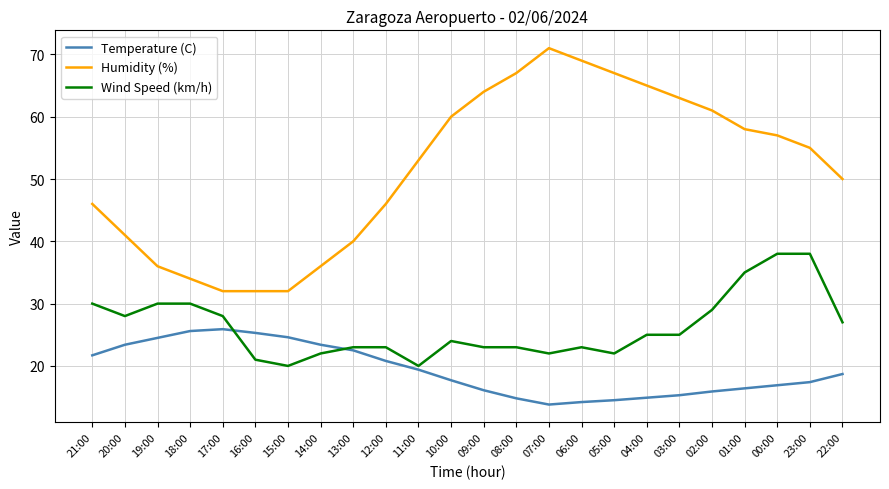

What is the maximum value for Wind Speed (km/h)?

38.0